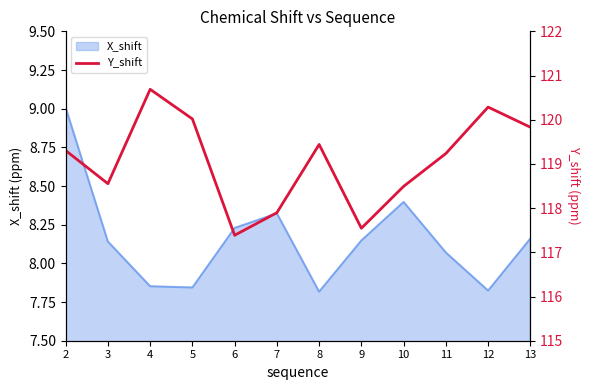

Read the value at 5.

120.0